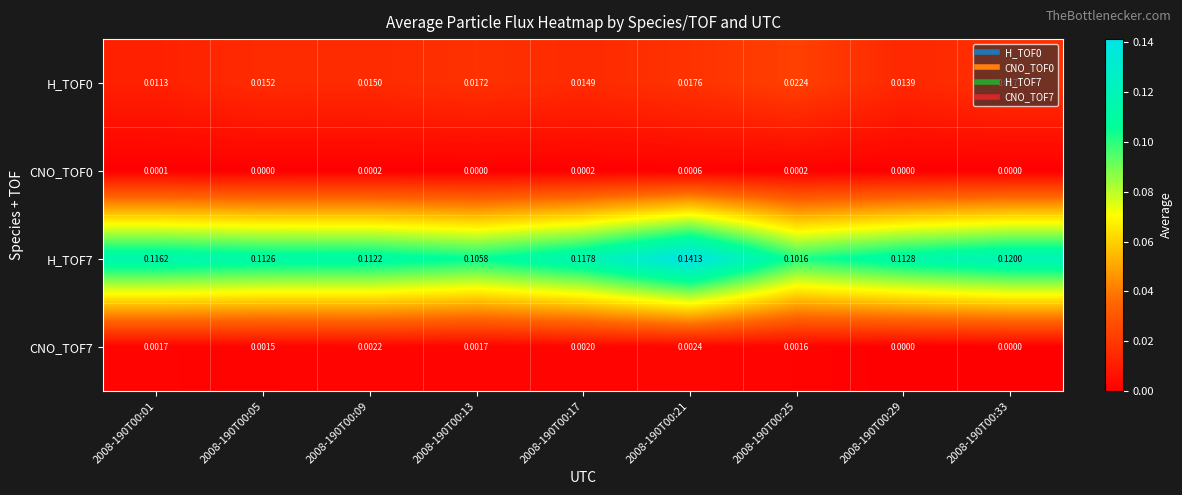

Count the number of data series in this chart.

4